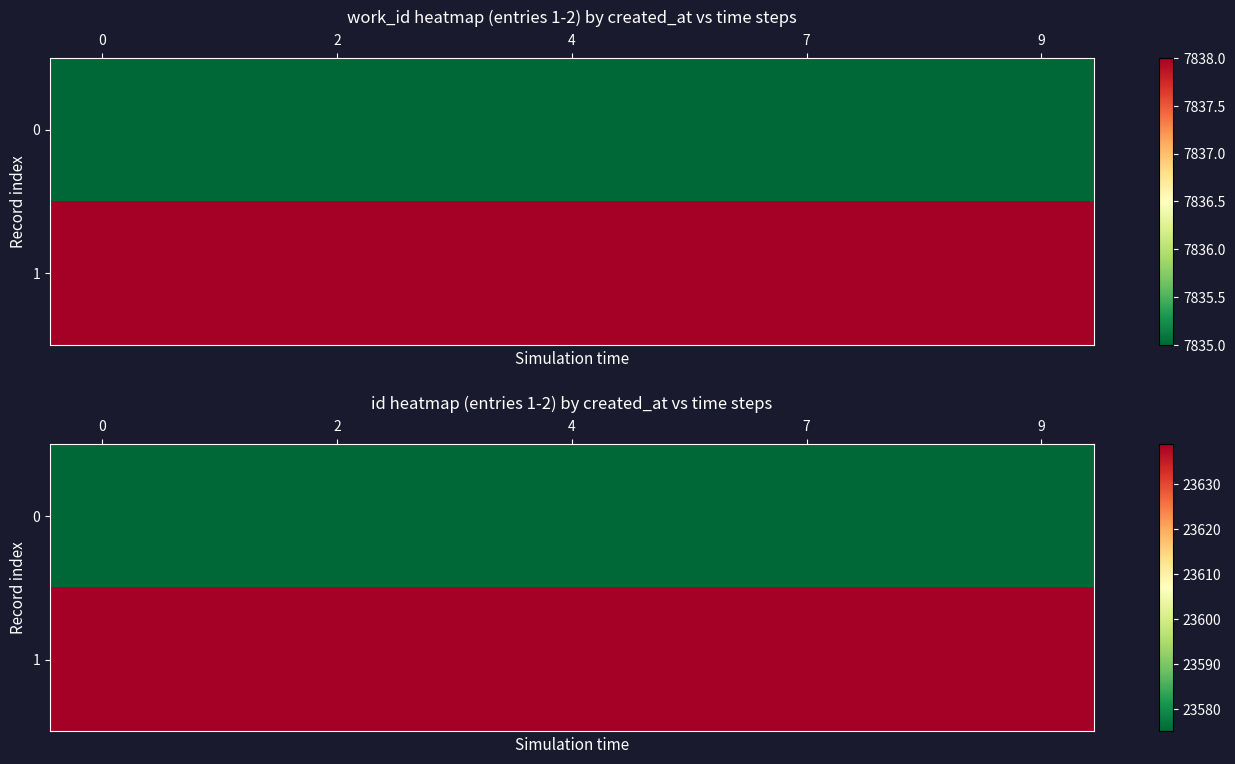

Which has a higher value, 8 or 0?

8